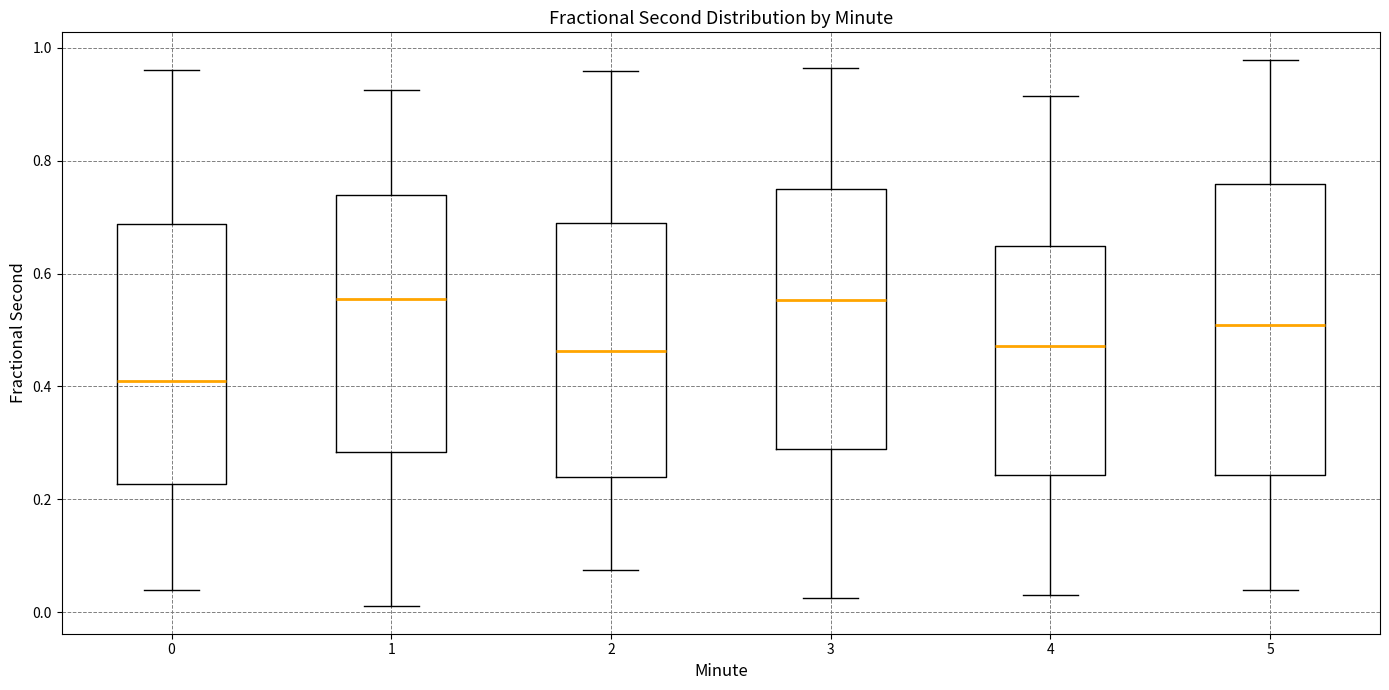

Comparing the boxes themselves (not the whiskers), which one is the tallest?

5